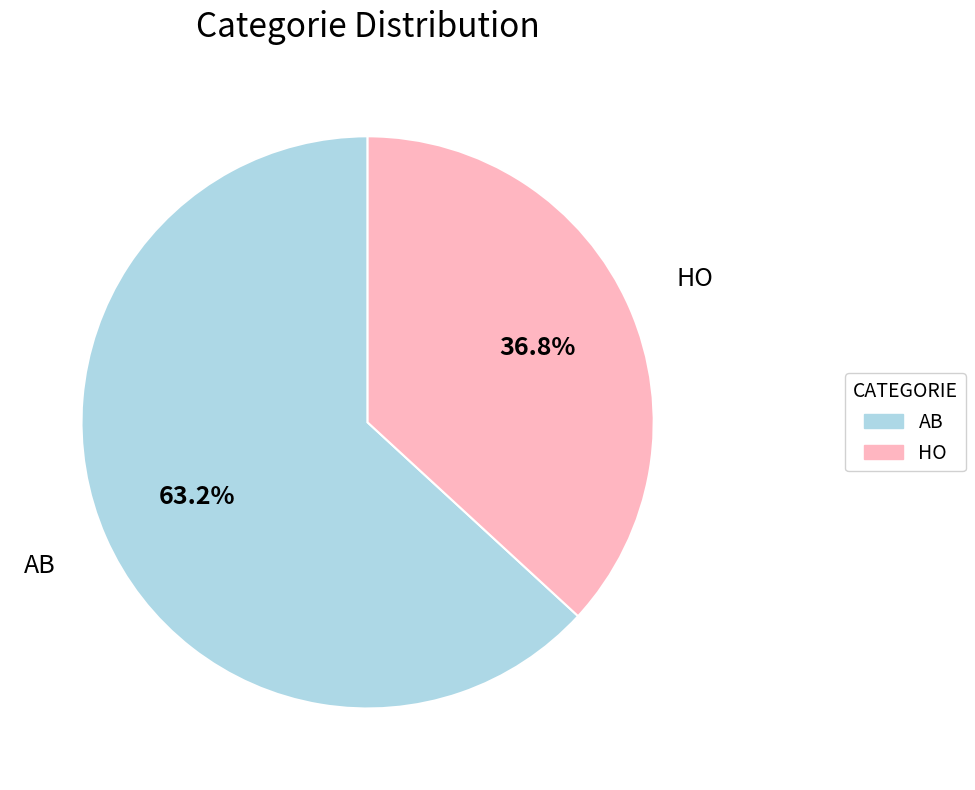

Is it true that AB is 63% of the pie?

True